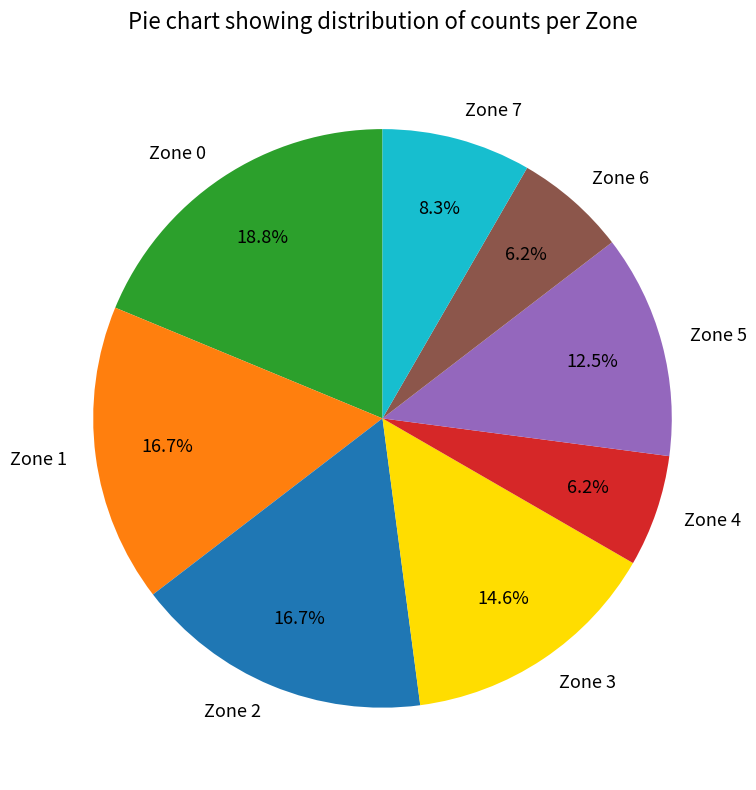

To the nearest percent, what portion does Zone 7 represent?

8%